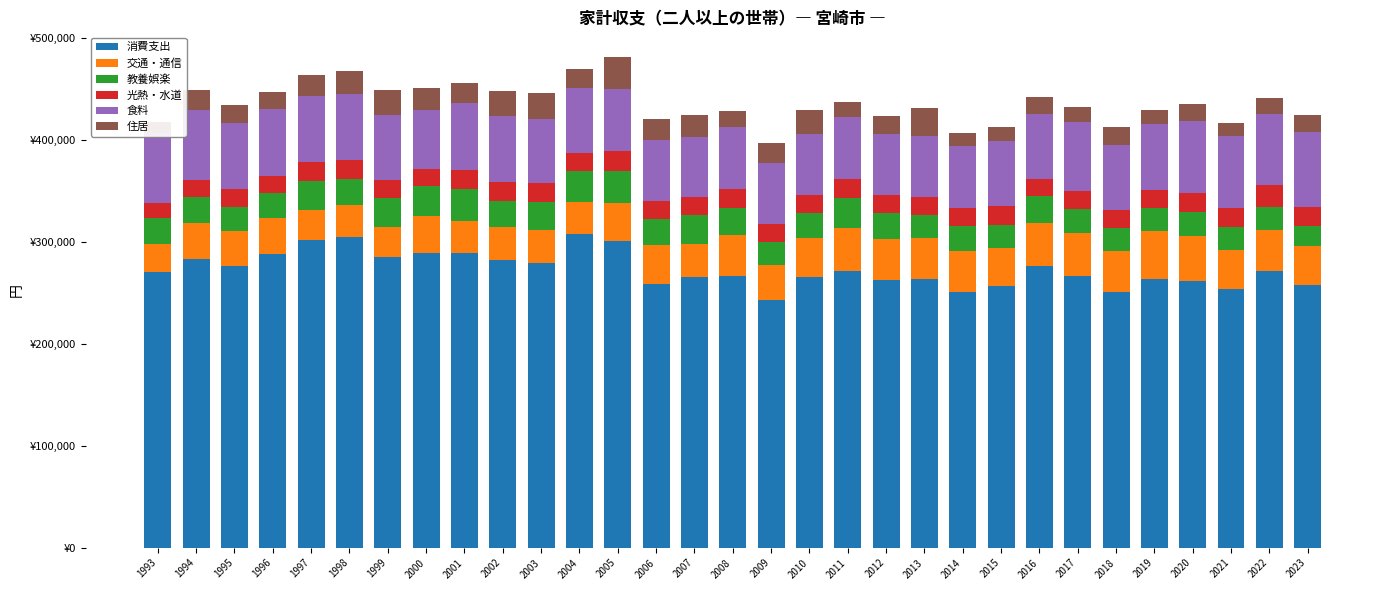

Reading right to left, list all the values displayed in this chart.

消費支出: 2023=257997	2022=271613	2021=253236	2020=261710	2019=263264	2018=250452	2017=266851	2016=276311	2015=256959	2014=250489	2013=263806	2012=262695	2011=271162	2010=265322	2009=243309	2008=266500	2007=265478	2006=258311	2005=300649	2004=307229	2003=279120	2002=281650	2001=288931	2000=289164	1999=285447	1998=304487	1997=301650	1996=287832	1995=276681	1994=282627	1993=270552
交通・通信: 2023=37908	2022=40239	2021=38844	2020=44248	2019=47727	2018=40447	2017=41691	2016=41838	2015=37204	2014=40342	2013=40216	2012=40010	2011=42270	2010=37945	2009=33403	2008=39688	2007=32325	2006=38768	2005=37336	2004=31596	2003=32732	2002=33156	2001=31221	2000=36477	1999=28662	1998=31892	1997=29030	1996=35176	1995=33886	1994=35976	1993=27447
教養娯楽: 2023=19658	2022=21950	2021=22338	2020=22878	2019=21791	2018=22182	2017=23794	2016=26529	2015=22607	2014=24231	2013=22422	2012=25841	2011=29898	2010=25387	2009=22789	2008=27088	2007=28450	2006=25064	2005=31419	2004=30280	2003=27241	2002=25015	2001=31288	2000=28916	1999=28486	1998=25204	1997=28901	1996=24949	1995=23876	1994=25677	1993=25241
光熱・水道: 2023=18655	2022=21738	2021=18654	2020=18597	2019=17497	2018=17909	2017=17714	2016=16645	2015=18245	2014=18386	2013=17573	2012=17451	2011=18256	2010=17145	2009=18241	2008=18052	2007=17743	2006=17852	2005=19270	2004=17950	2003=18109	2002=18547	2001=18913	2000=16839	1999=18414	1998=18374	1997=18283	1996=16942	1995=17001	1994=16198	1993=14942
食料: 2023=73243	2022=70162	2021=70397	2020=71144	2019=65441	2018=64076	2017=67297	2016=63646	2015=63913	2014=60742	2013=59693	2012=59368	2011=60659	2010=59998	2009=59052	2008=60779	2007=58637	2006=59932	2005=61400	2004=63963	2003=62706	2002=65274	2001=65190	2000=57840	1999=63524	1998=64682	1997=65335	1996=64861	1995=65389	1994=68805	1993=68229
住居: 2023=16714	2022=15433	2021=12756	2020=16200	2019=13803	2018=17290	2017=14758	2016=17281	2015=13481	2014=12735	2013=27770	2012=17544	2011=15161	2010=23638	2009=19749	2008=15957	2007=21647	2006=19985	2005=31176	2004=18506	2003=25985	2002=23772	2001=19939	2000=21842	1999=24148	1998=23041	1997=20251	1996=16780	1995=17090	1994=19812	1993=10790